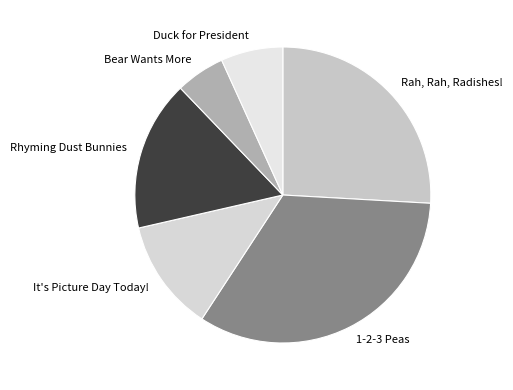

Rank the categories by value from highest to lowest.

1-2-3 Peas, Rah, Rah, Radishes!, Rhyming Dust Bunnies, It's Picture Day Today!, Duck for President, Bear Wants More